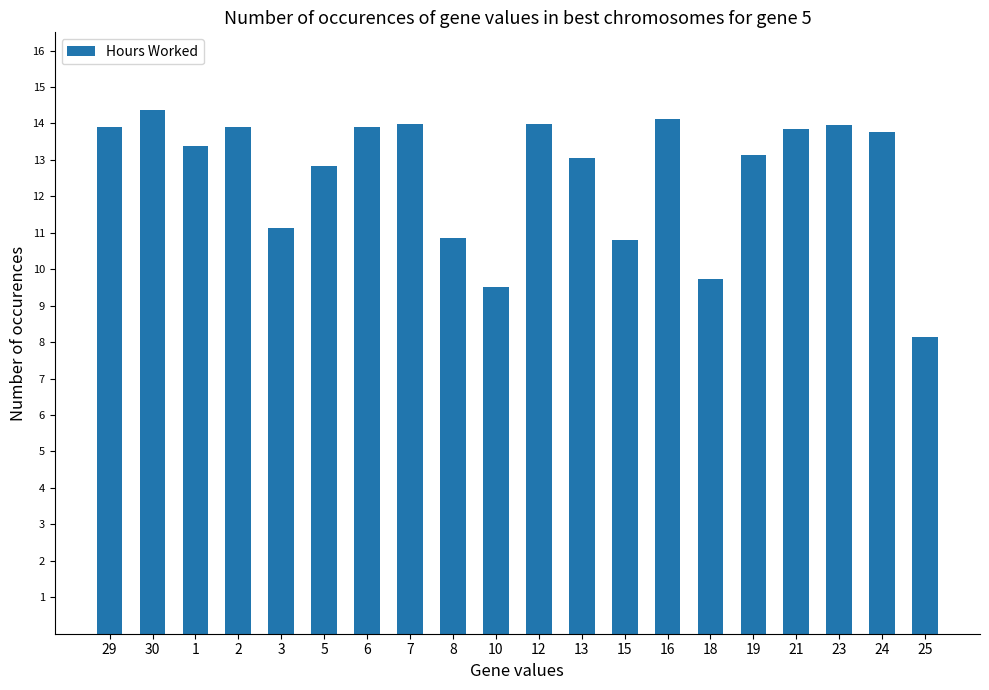

What is the sum of all values?

252.3